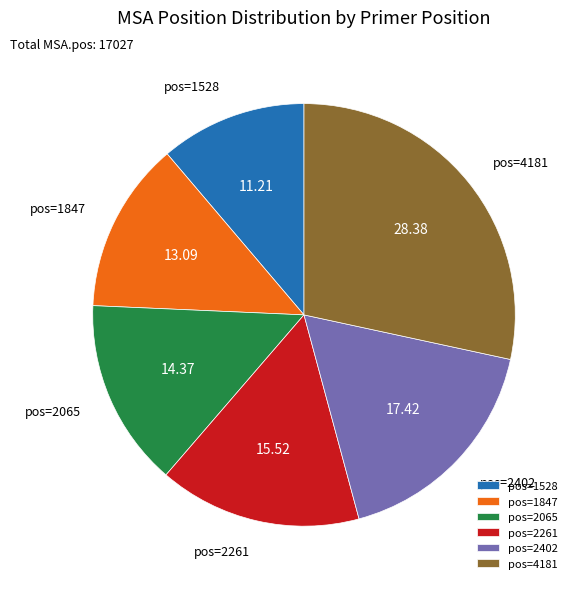

Which category has the biggest portion of the pie?

pos=4181